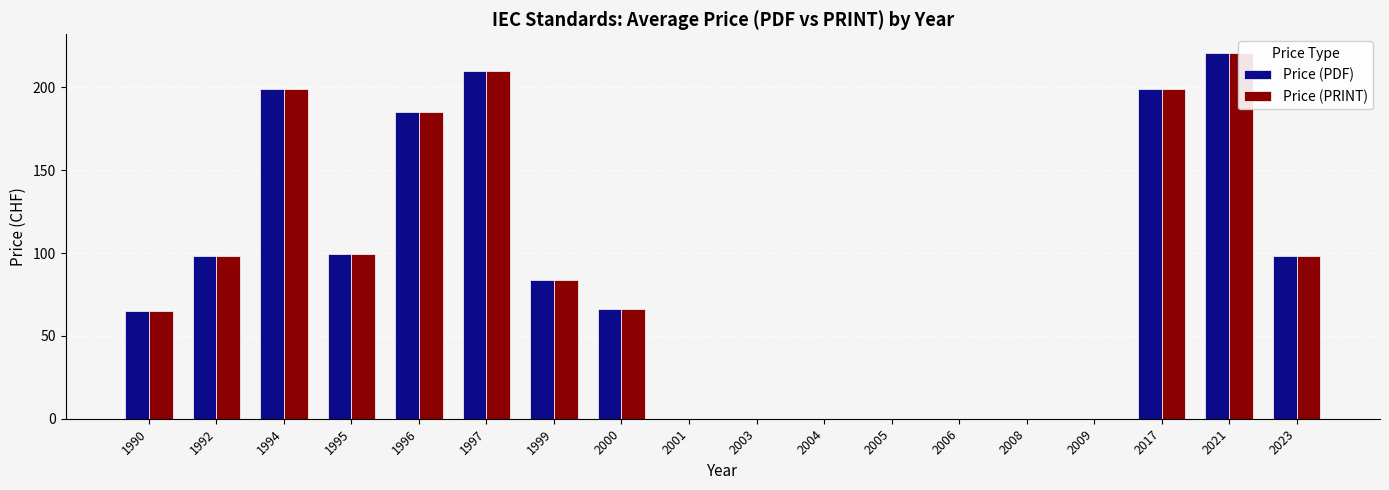

Where is Price (PDF) nearest to the value 110?

1995